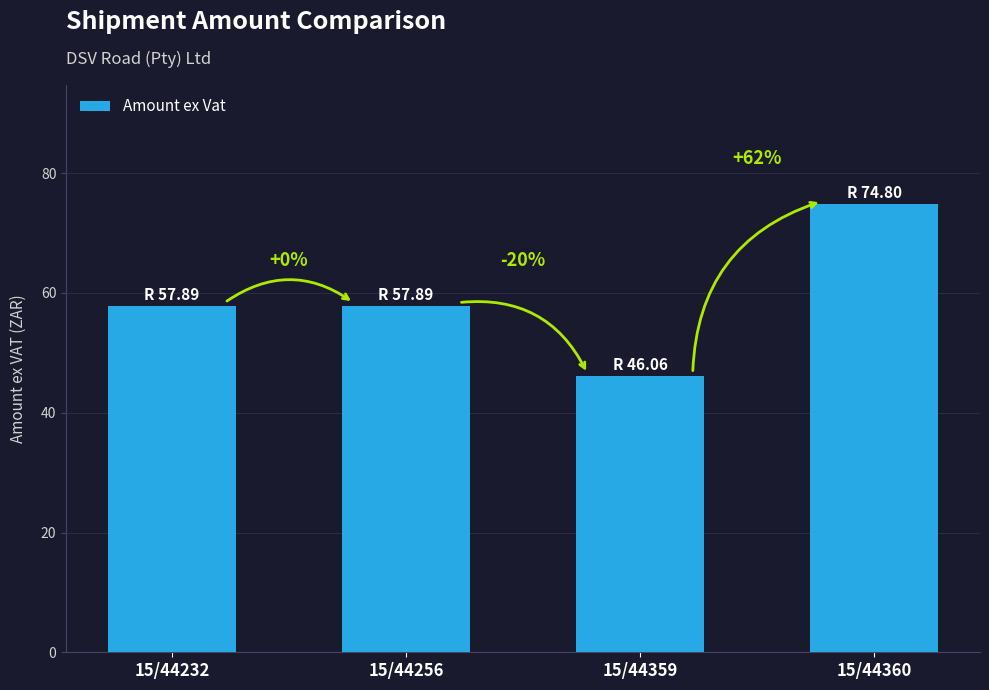

Between 15/44359 and 15/44256, which is larger?

15/44256